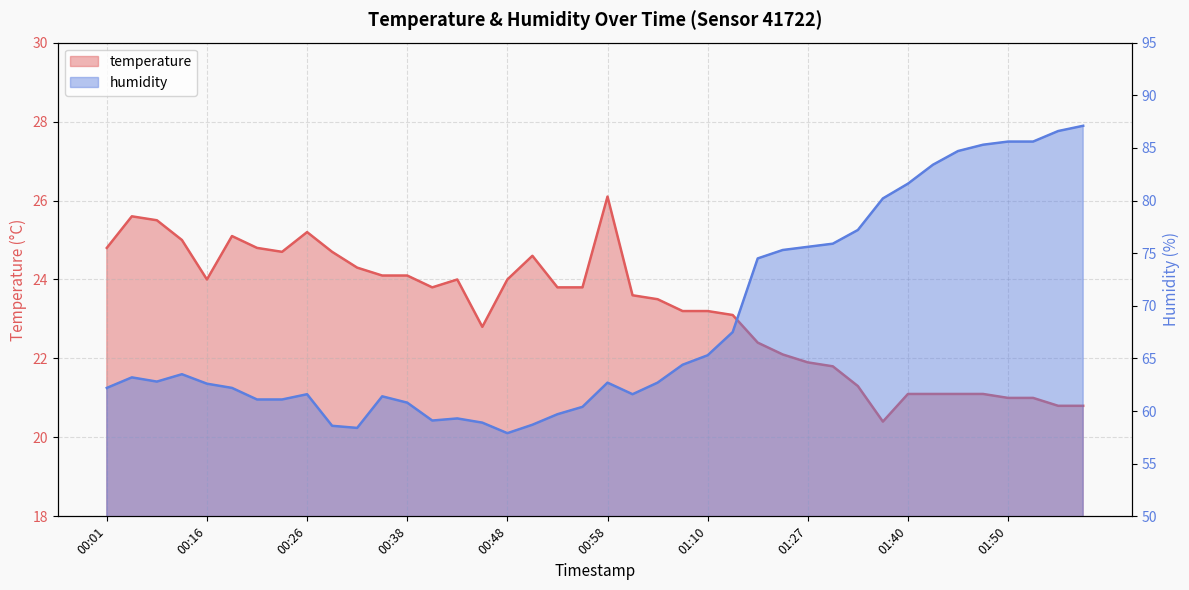

How many interior local peaks does the temperature series have?

6